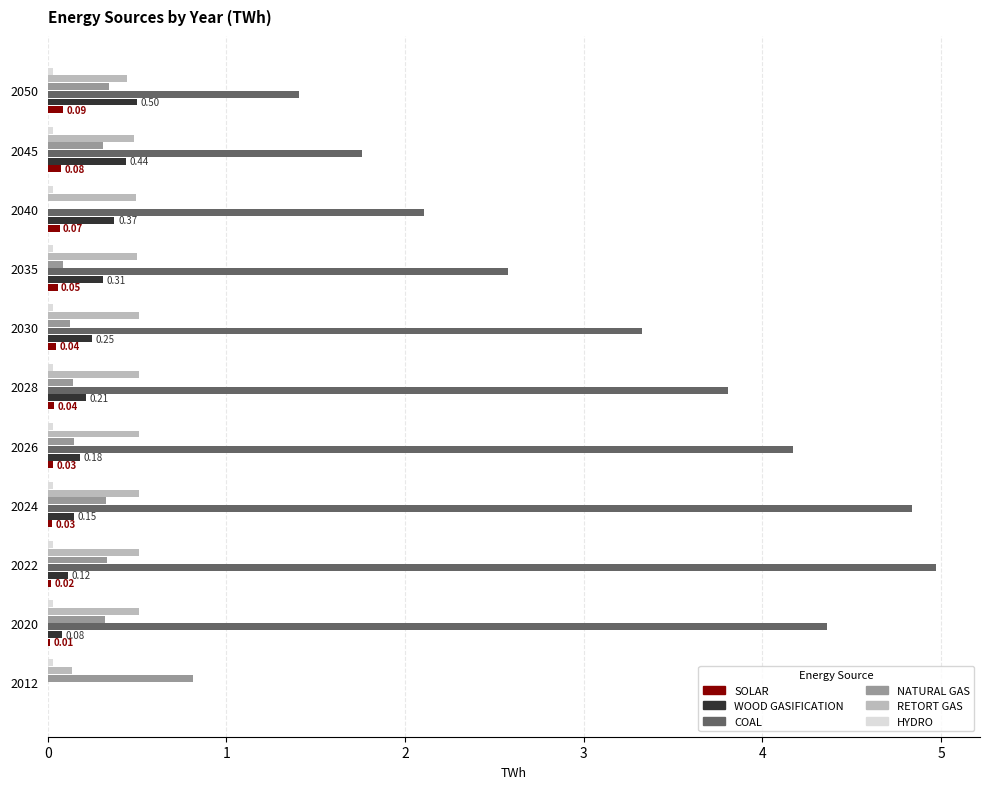

Which series has the largest total across all categories?

COAL